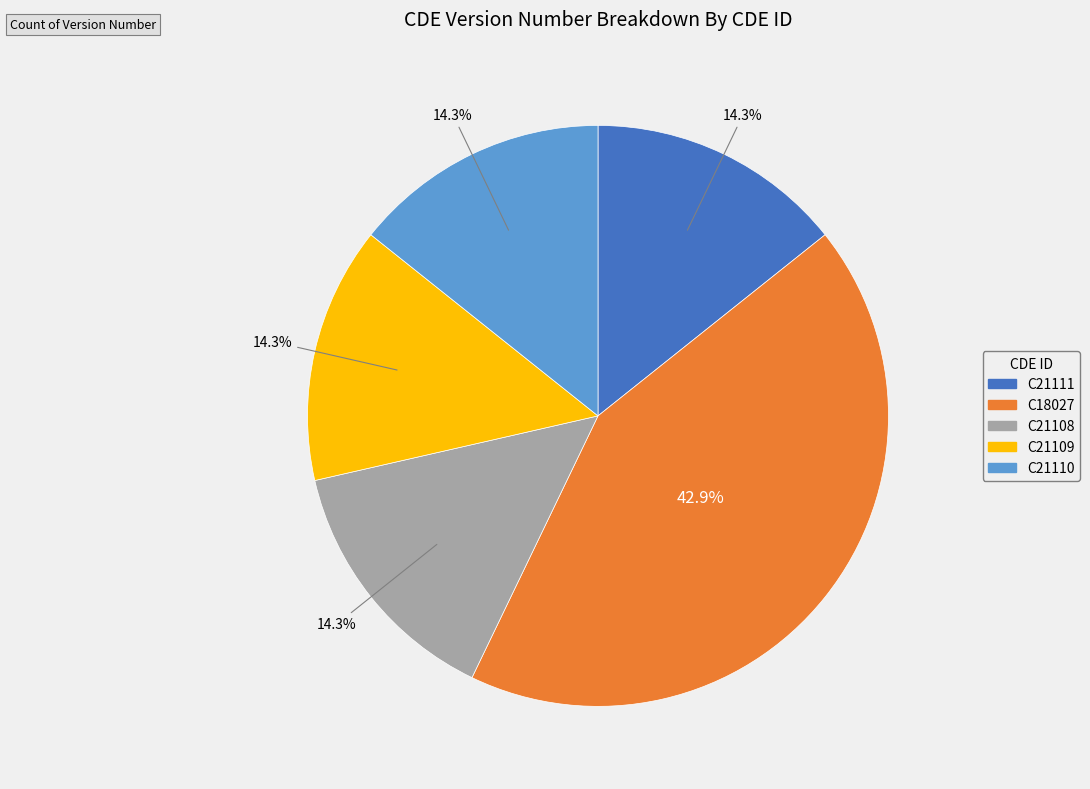

Is there a majority slice in this chart?

No